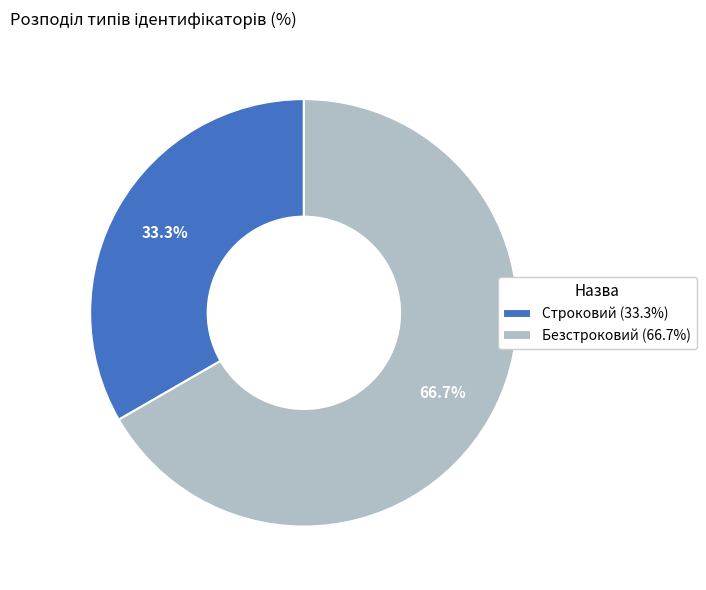

Which category has the biggest portion of the pie?

Безстроковий